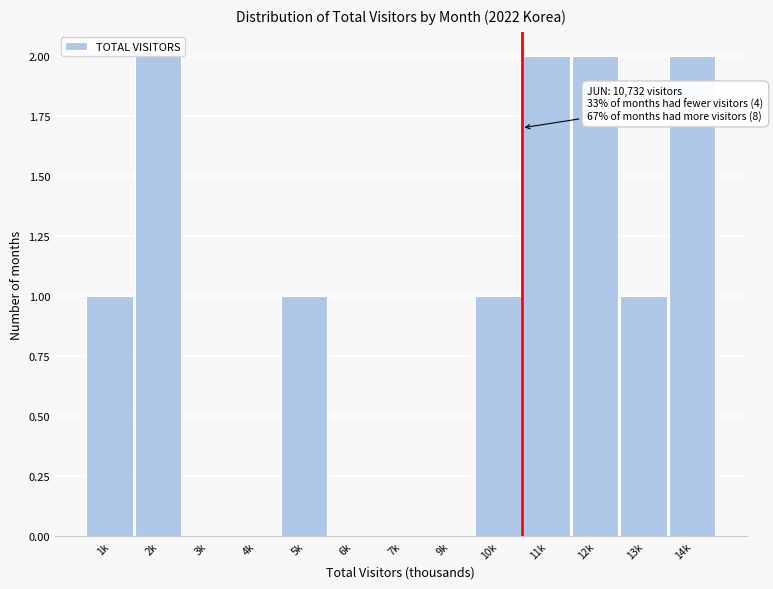

What is the sum of the values at 14k and 11k?

4